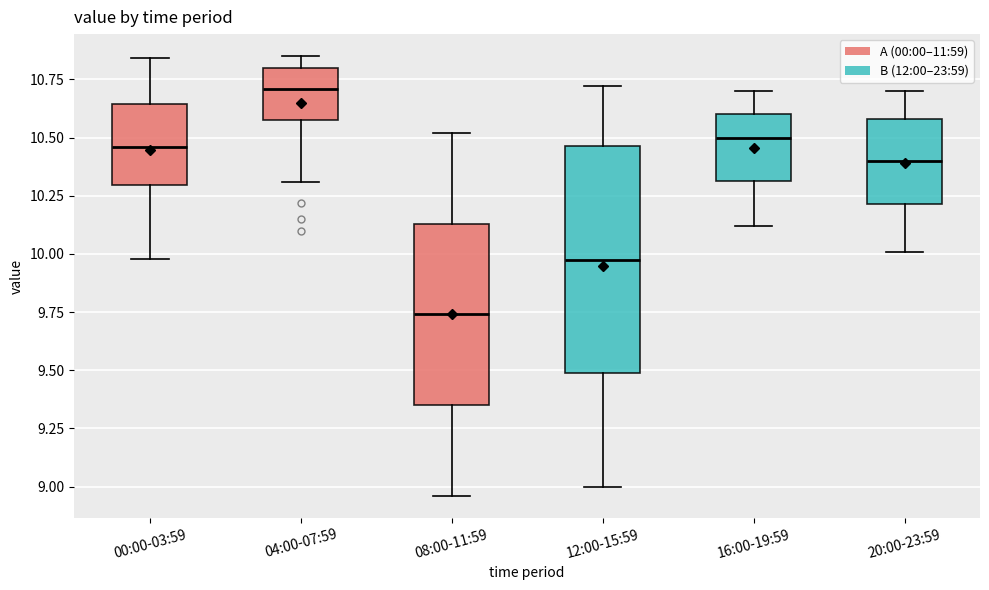

Where does the lower whisker of the box for 12:00-15:59 end on the y-axis? The values are not printed on the chart, so give them approximately, as read against the axis.

9.00